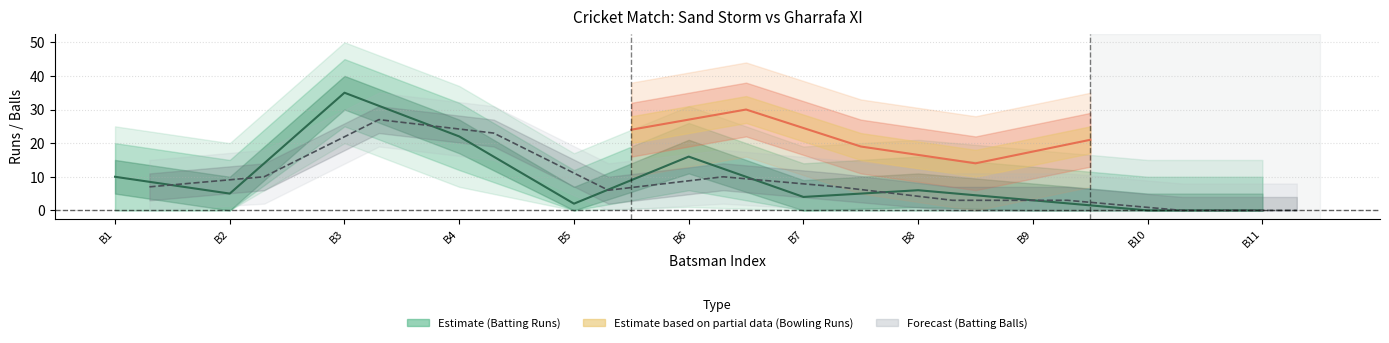

Which series ends up on top after the final intersection of Sand Storm Batting Balls and Sand Storm Batting Runs?

Sand Storm Batting Runs